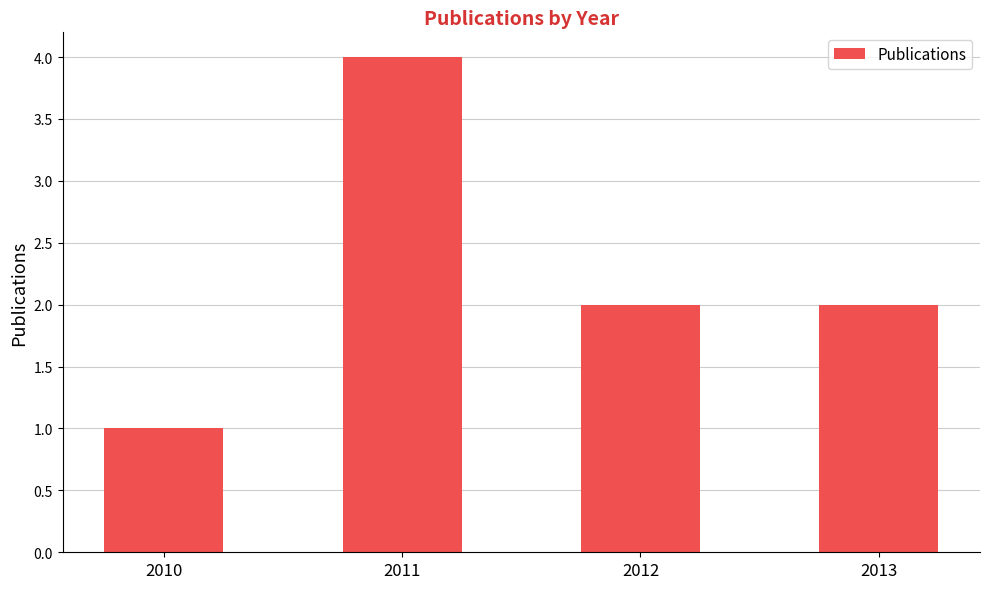

What is the ratio of the value at 2013 to the value at 2011?

0.5